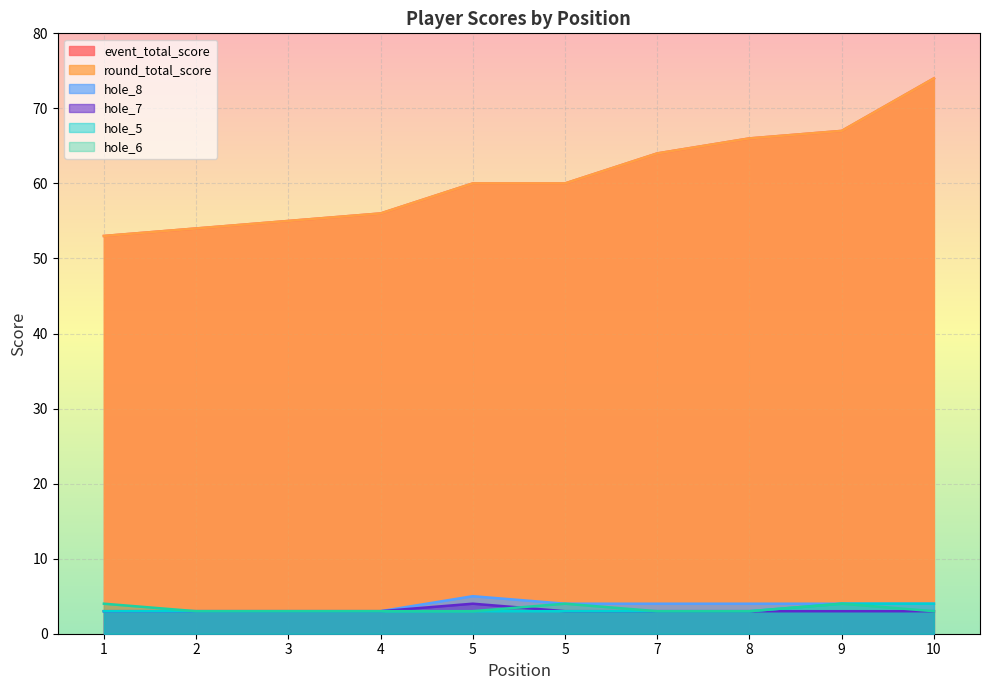

The value of event_total_score at 4 is 35. True or false?

False